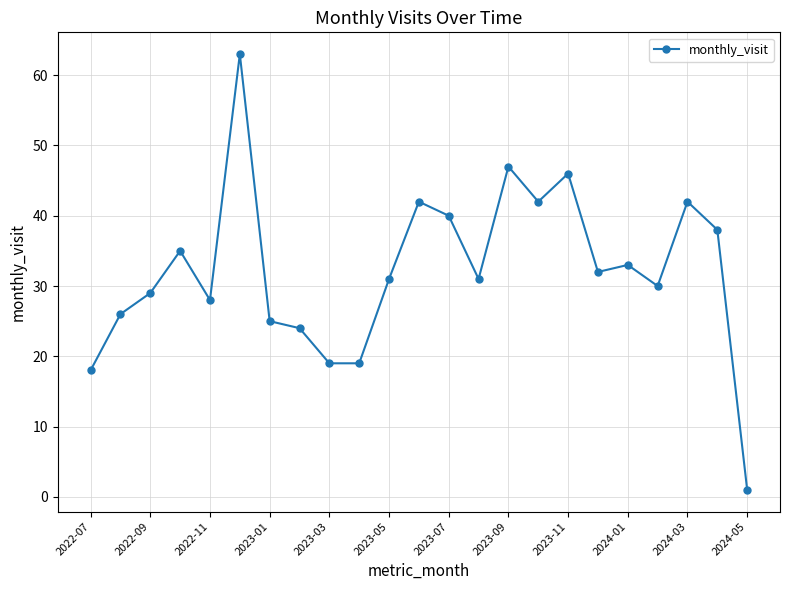

What is the greatest value displayed?

63